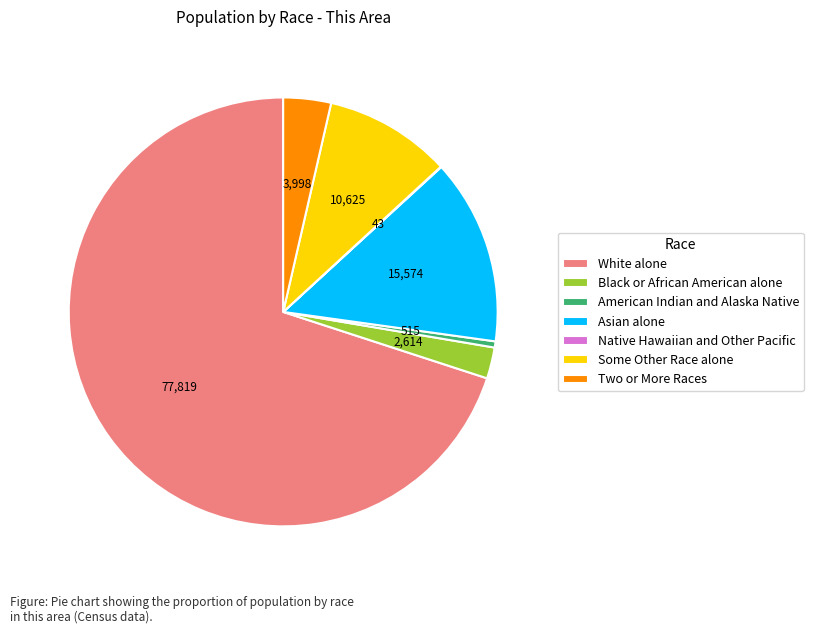

Does Black or African American alone represent more than half of the total?

No